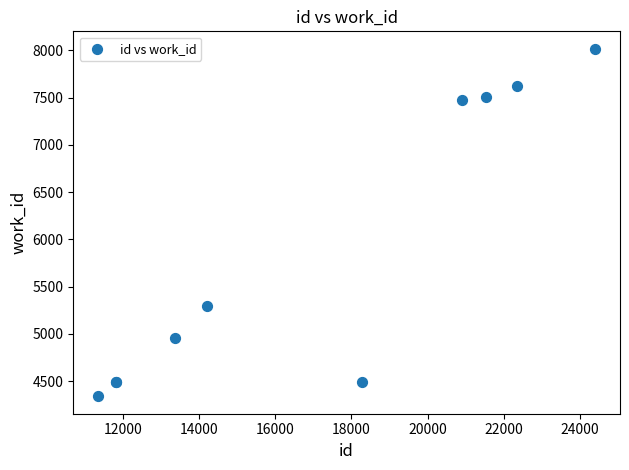

What Y value in the scatter plot is closest to 6178?

5292